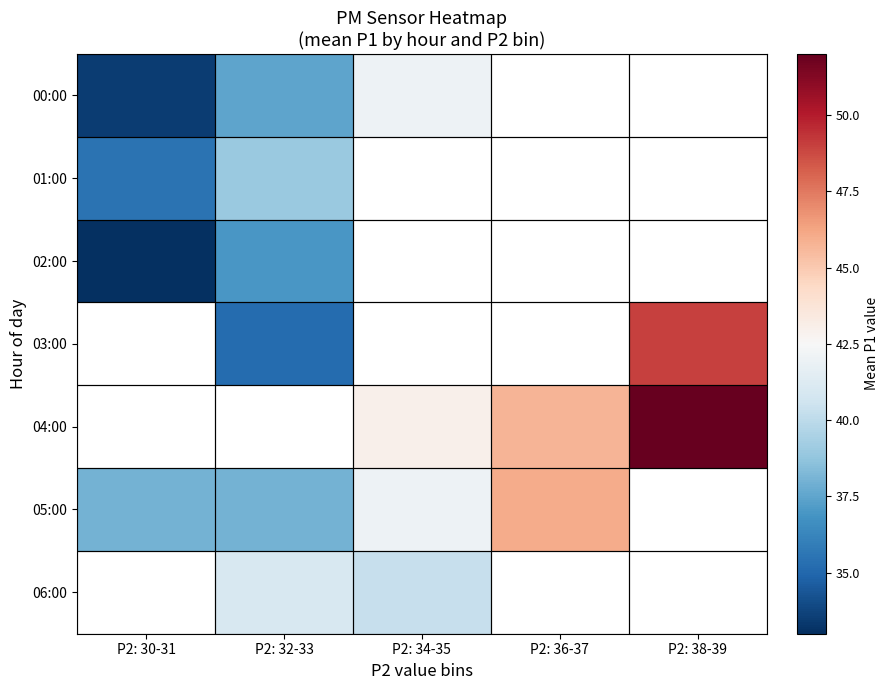

At how many categories does at least one series exceed 51?

1